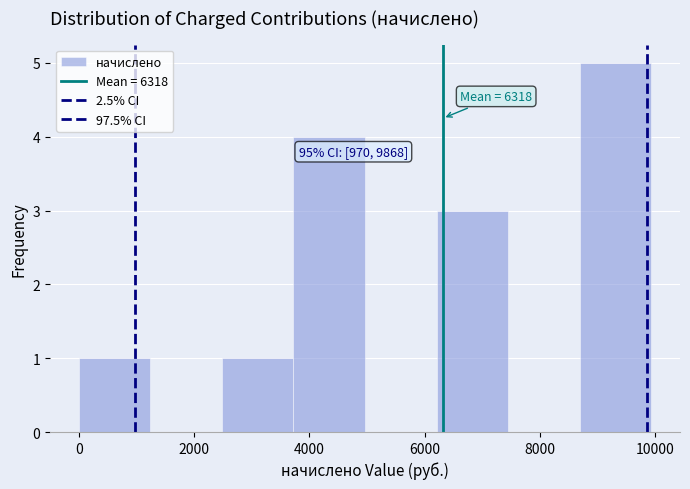

Which range on the x-axis has the tallest bar?

8600 to 10000